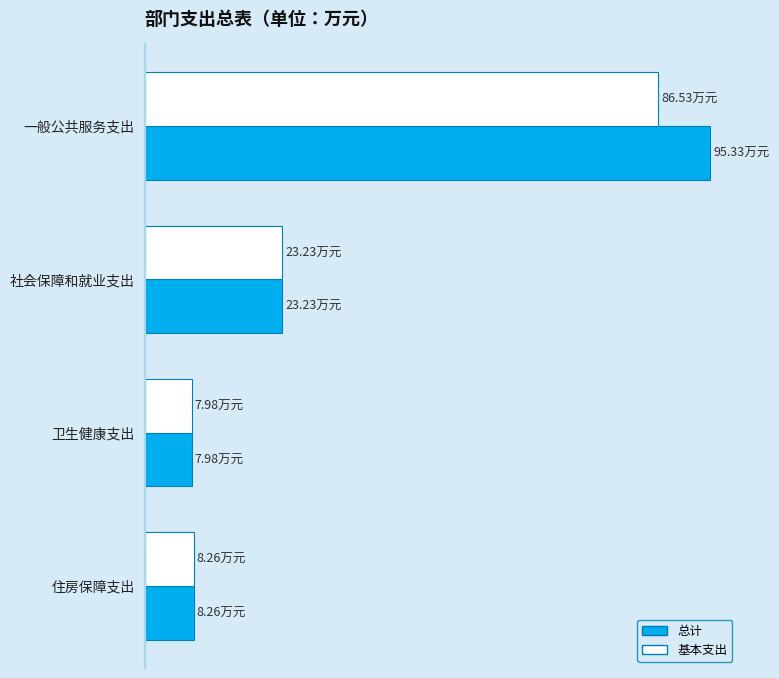

What are all the series names shown in the legend?

总计, 基本支出